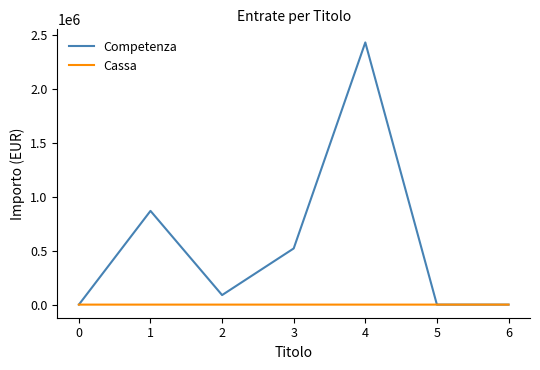

What is the difference between the Cassa values at 4 and 3?

2.0